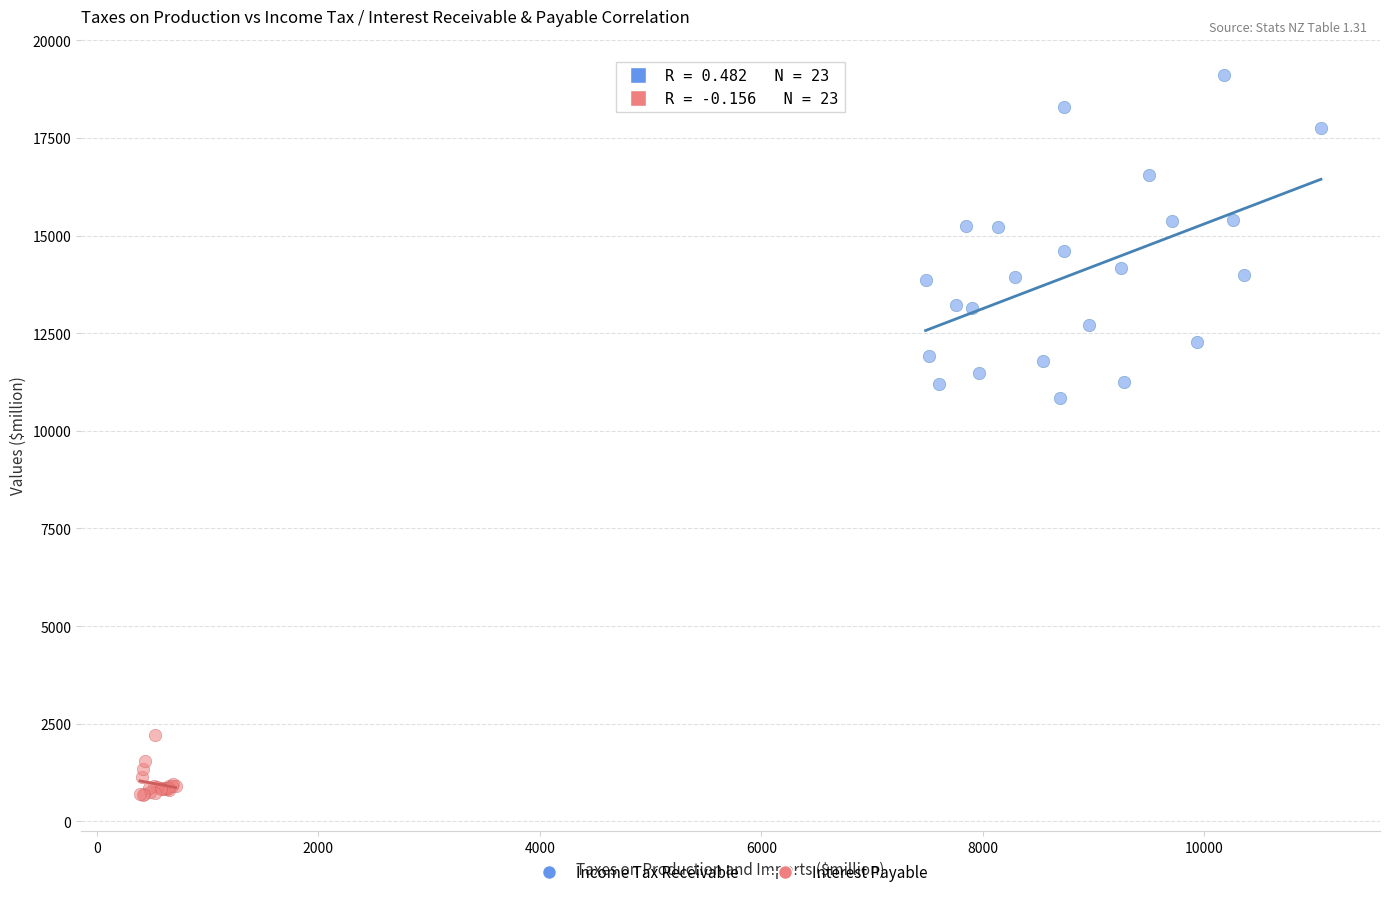

Which series has the widest spread of Y values?

Income Tax Receivable